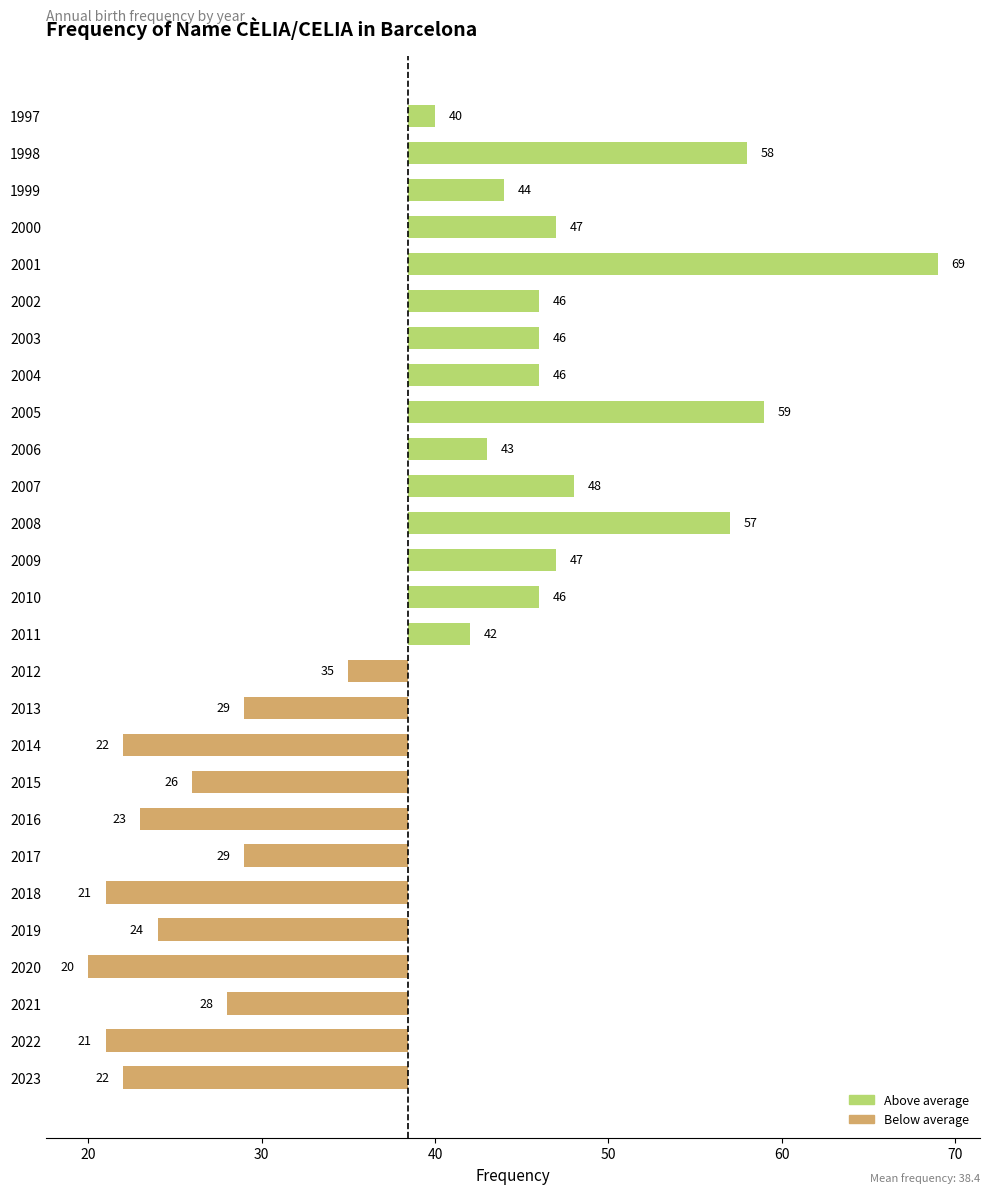

Which series has the largest range (max minus min)?

Above average